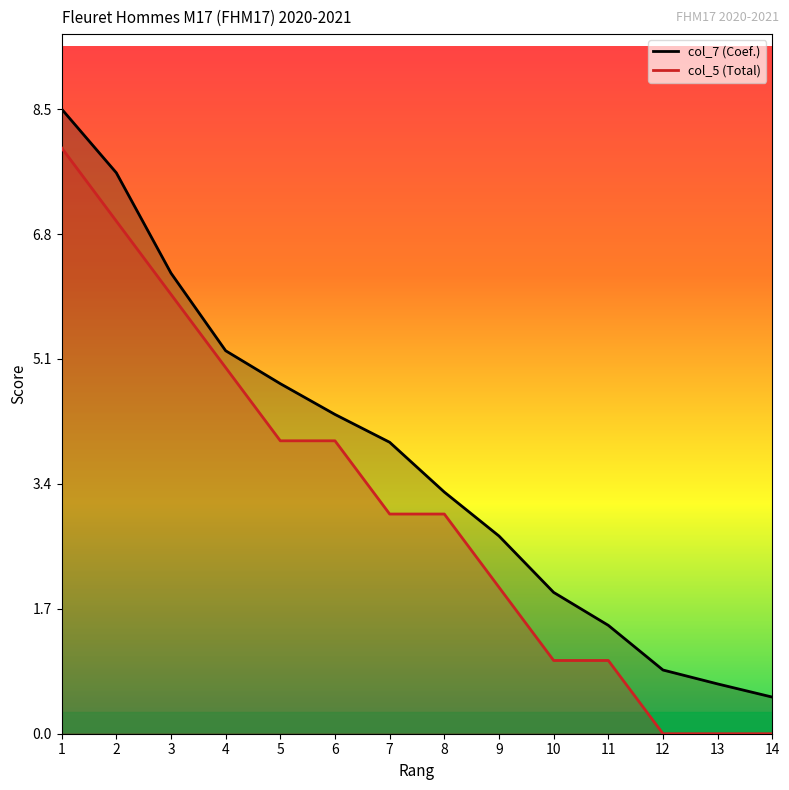

Rank the series by their maximum value, from highest to lowest.

col_7 (Coef.), col_5 (Total)